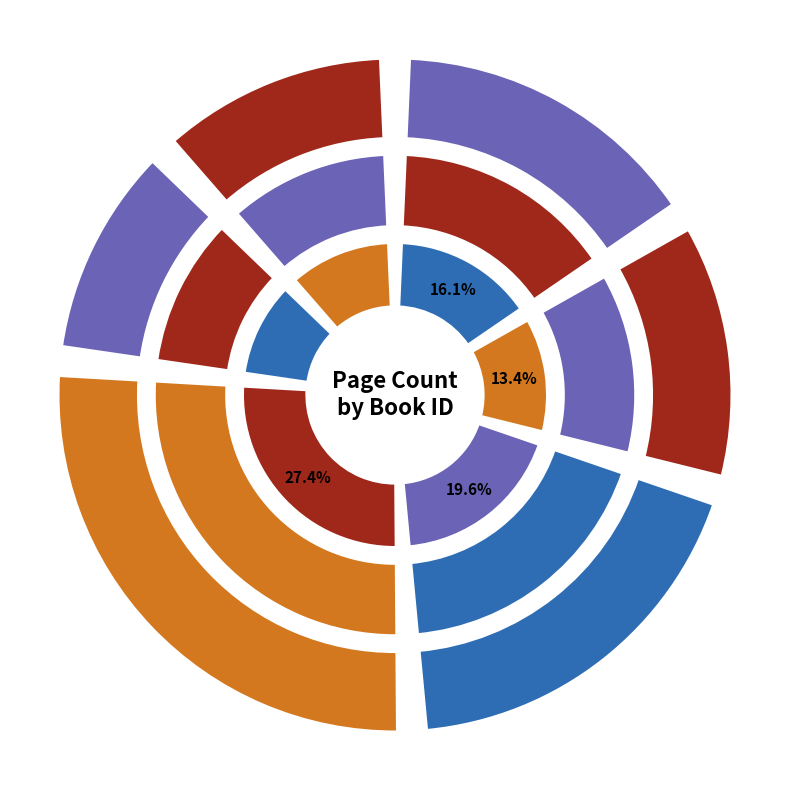

Do 10426 and 15279 together represent more than half of the pie?

No